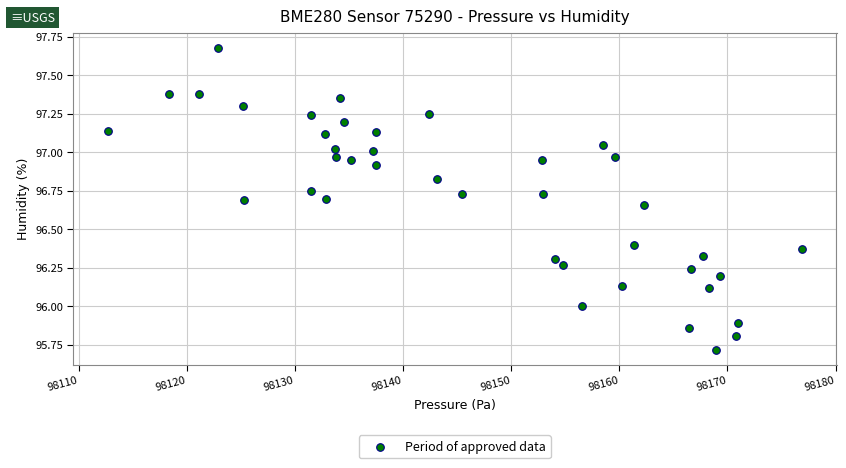

What is the range of Y values (max minus min)?

2.0